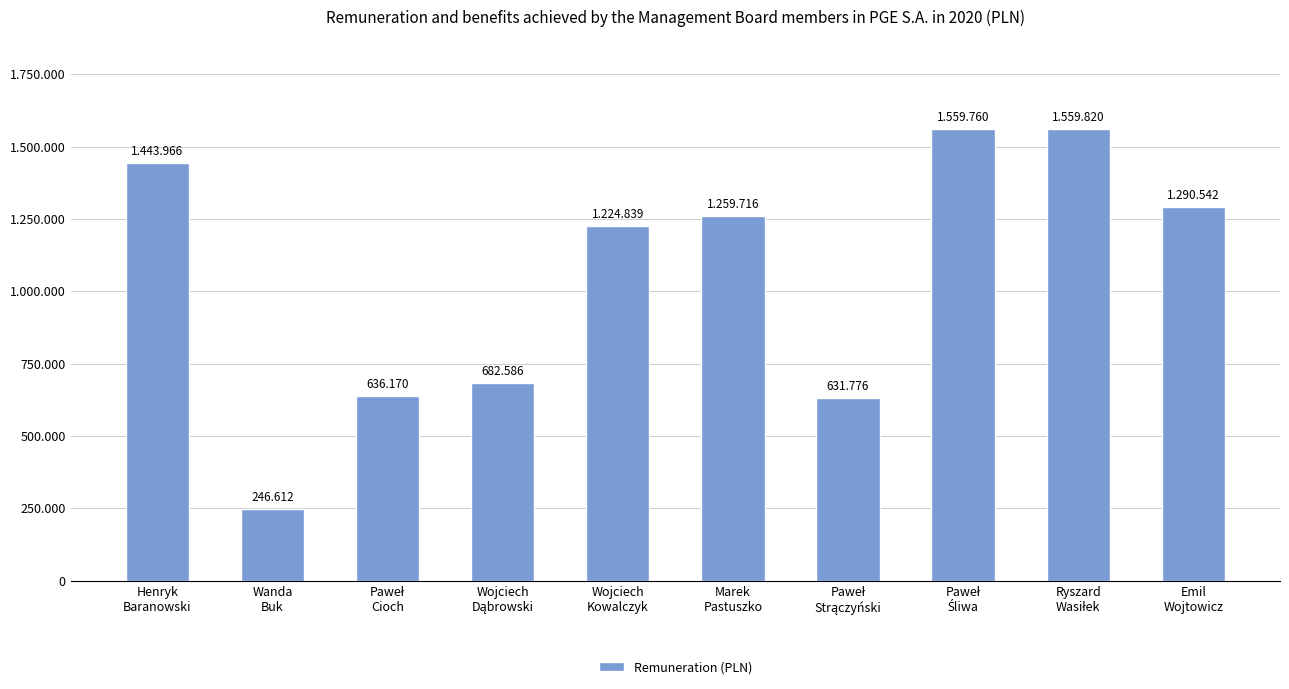

What is the label of the 7th bar from the right?

Wojciech
Dąbrowski